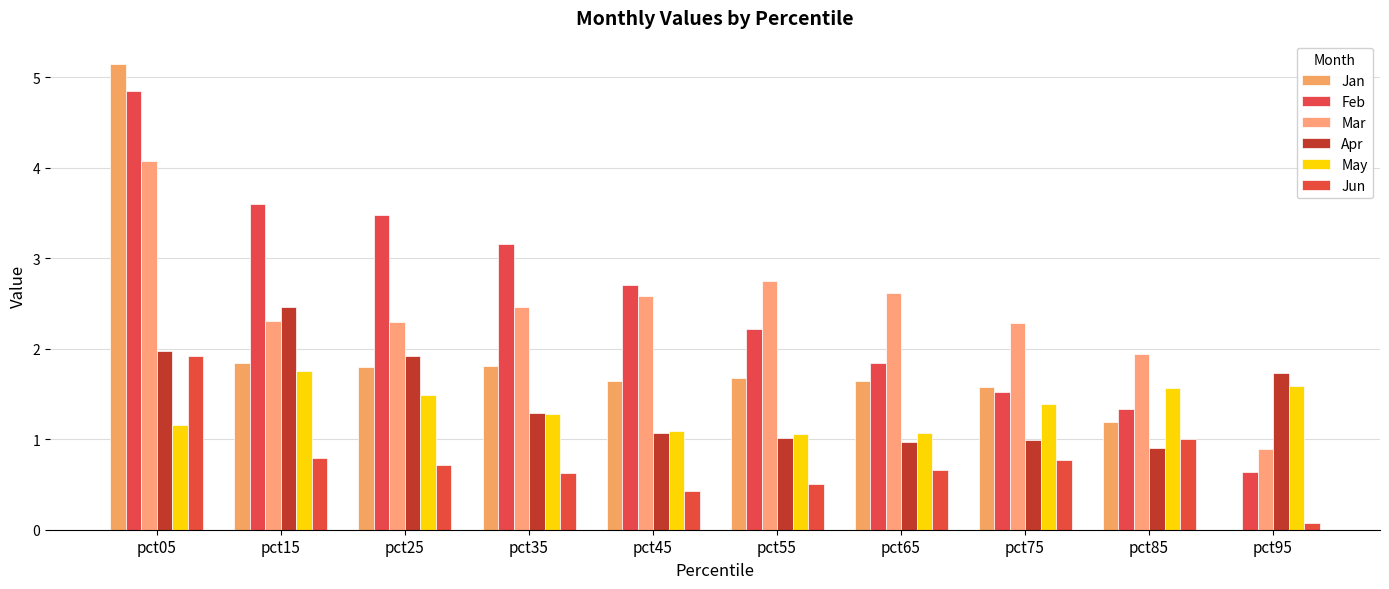

What is the value of the Feb bar at the 4th from the left?

3.2